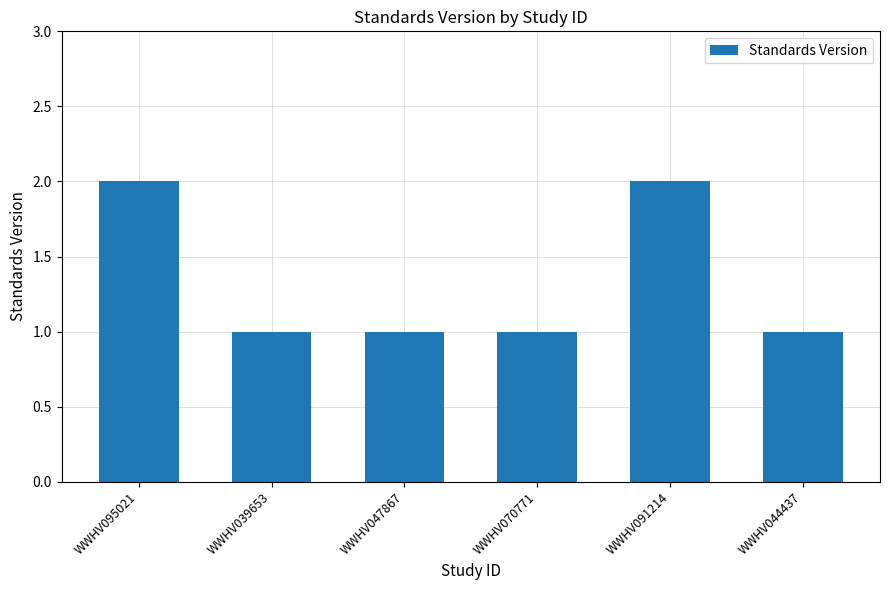

What is the greatest value displayed?

2